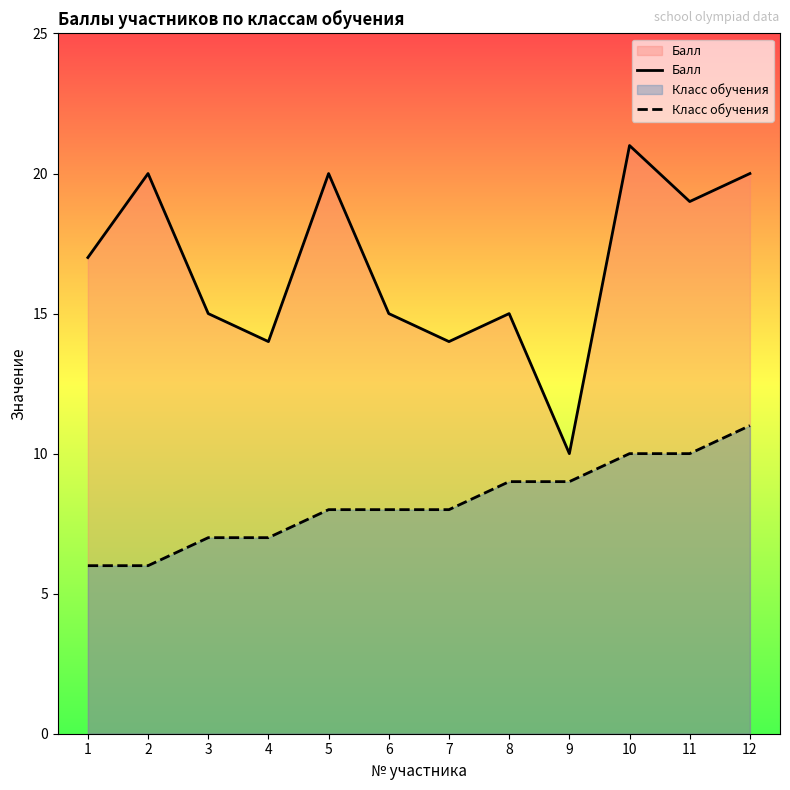

True or false: Класс обучения has a value of 9 at 4.

False